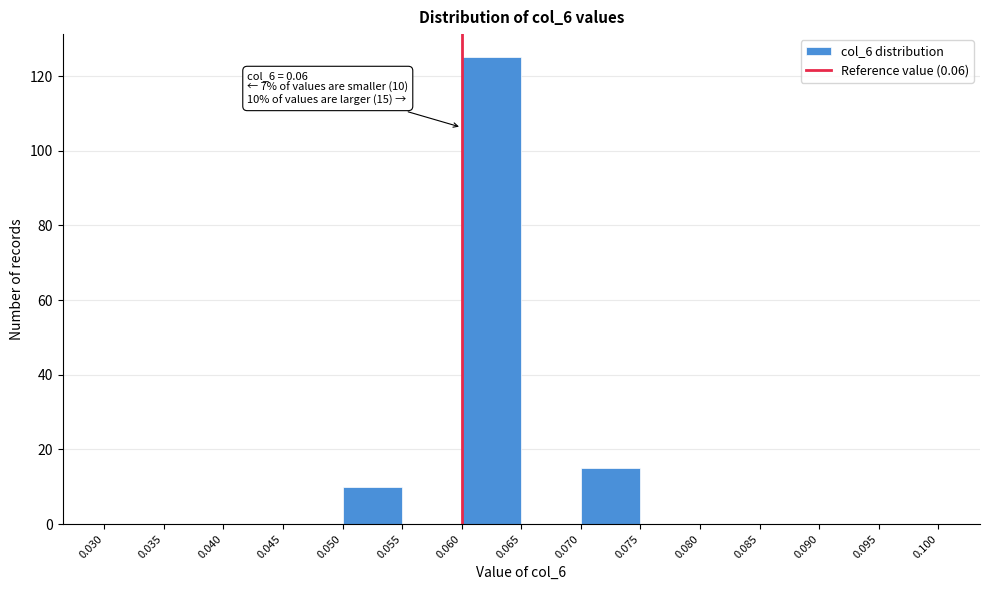

Over which range of the x-axis is the bar tallest?

0.060 to 0.065